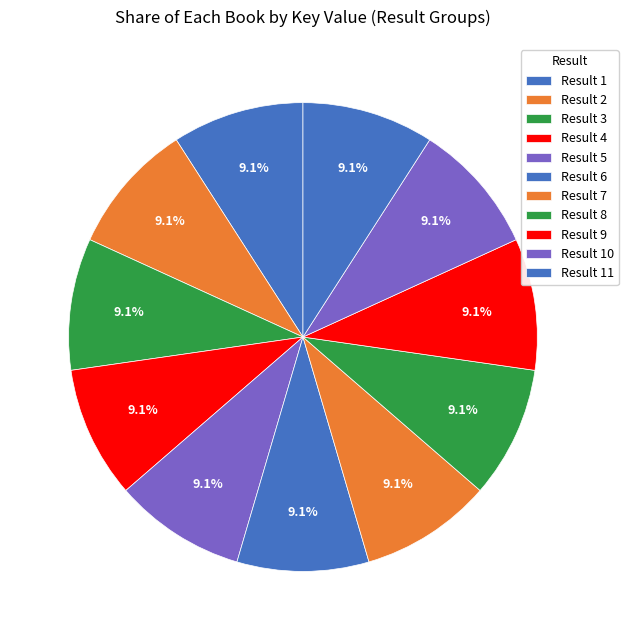

How many segments does this pie chart have?

11